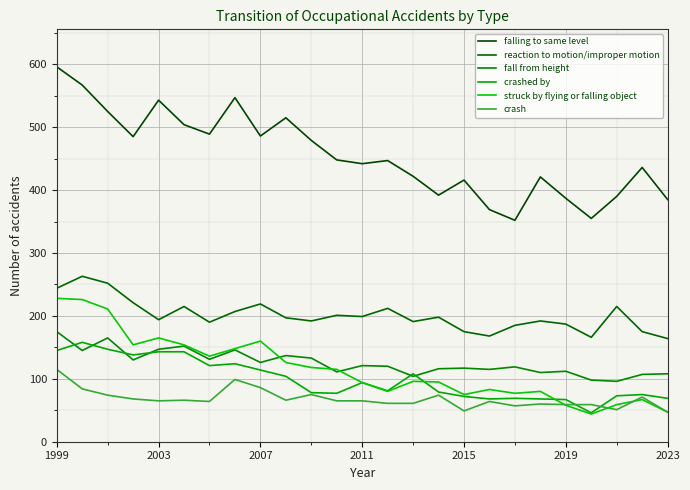

Is this an area chart (filled region under the line)?

No